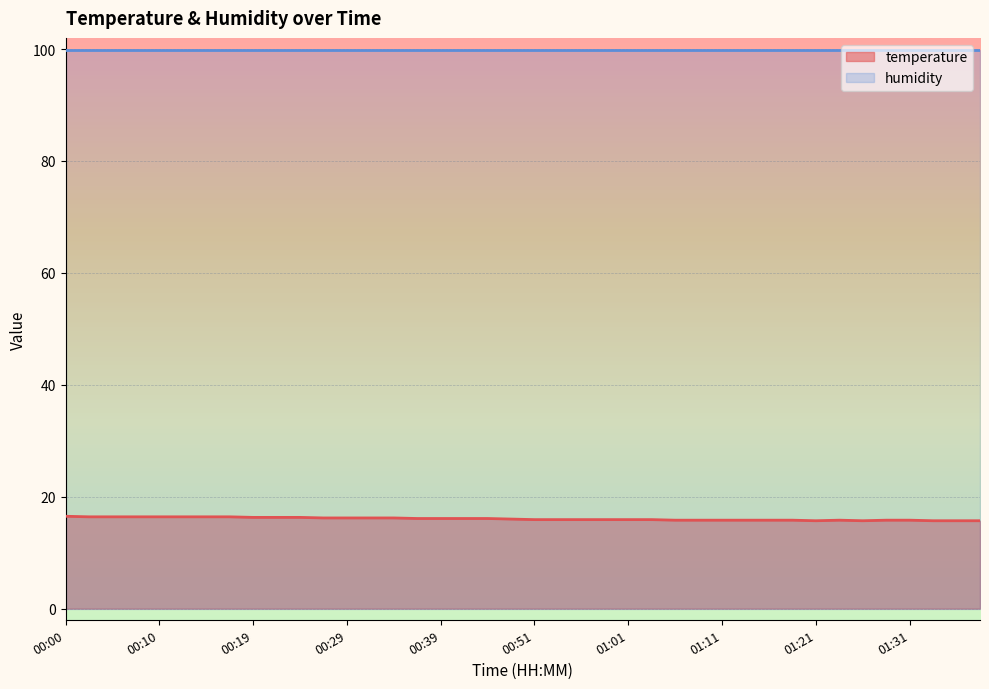

Reading right to left, list all the values displayed in this chart.

01:41=15.7	01:38=15.7	01:33=15.7	01:31=15.8	01:28=15.8	01:26=15.7	01:23=15.8	01:21=15.7	01:18=15.8	01:16=15.8	01:13=15.8	01:11=15.8	01:08=15.8	01:06=15.8	01:04=15.9	01:01=15.9	00:59=15.9	00:56=15.9	00:54=15.9	00:51=15.9	00:46=16.0	00:44=16.1	00:41=16.1	00:39=16.1	00:36=16.1	00:34=16.2	00:32=16.2	00:29=16.2	00:27=16.2	00:24=16.3	00:22=16.3	00:19=16.3	00:17=16.4	00:14=16.4	00:12=16.4	00:10=16.4	00:07=16.4	00:05=16.4	00:02=16.4	00:00=16.5